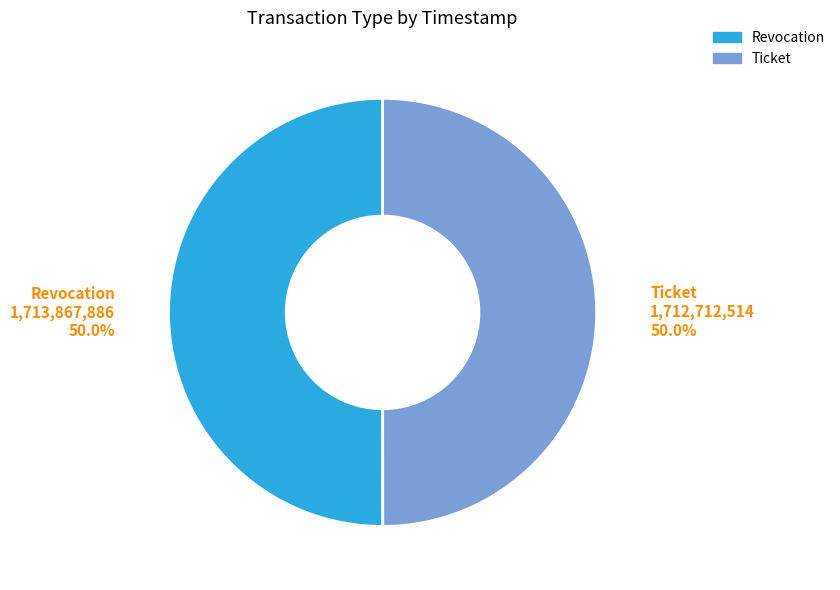

Combined, what portion of the pie is Ticket and Revocation?

100.0%